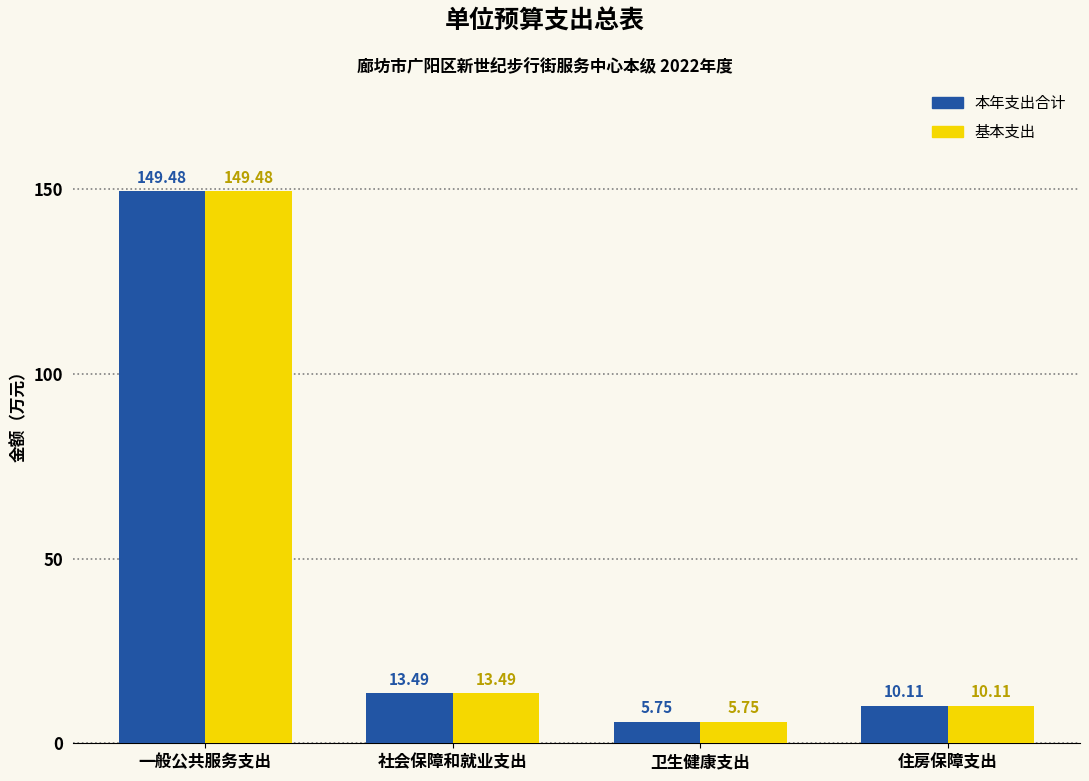

What is the value of the 基本支出 bar at the 2nd from the left?

13.5